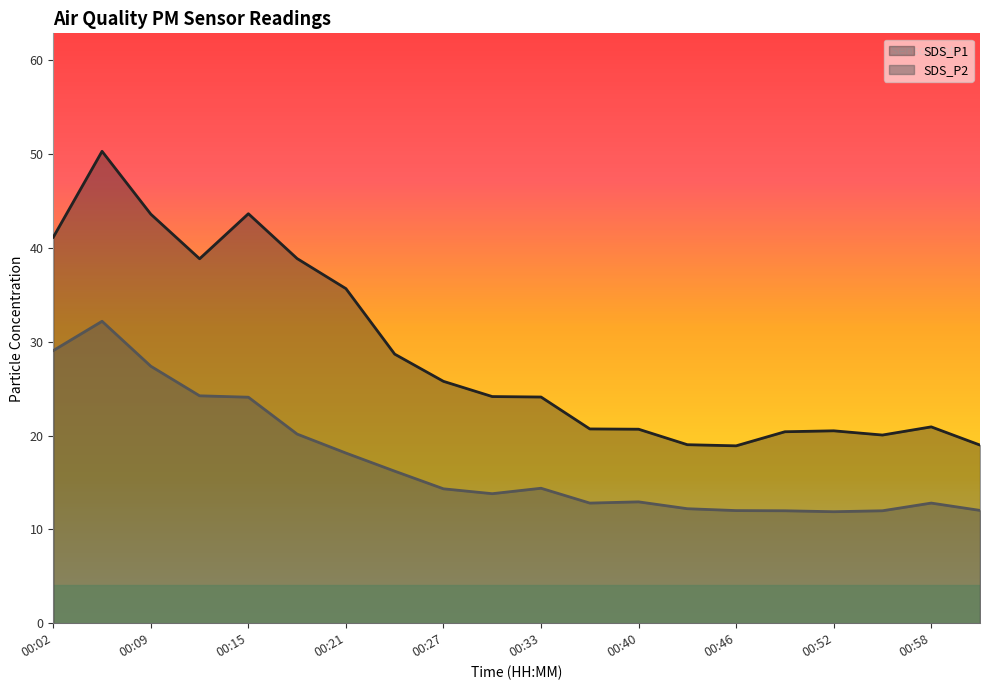

What are all the series names shown in the legend?

SDS_P1, SDS_P2